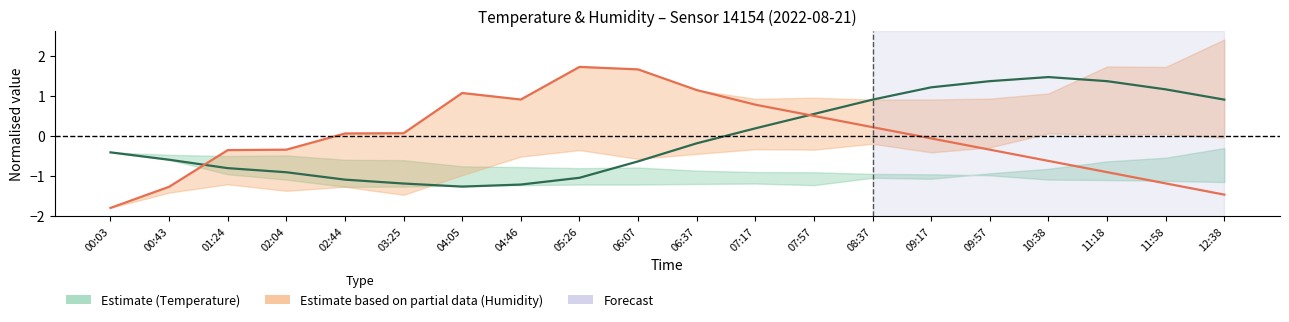

Rank the series by their average value, from highest to lowest.

Temperature, Humidity